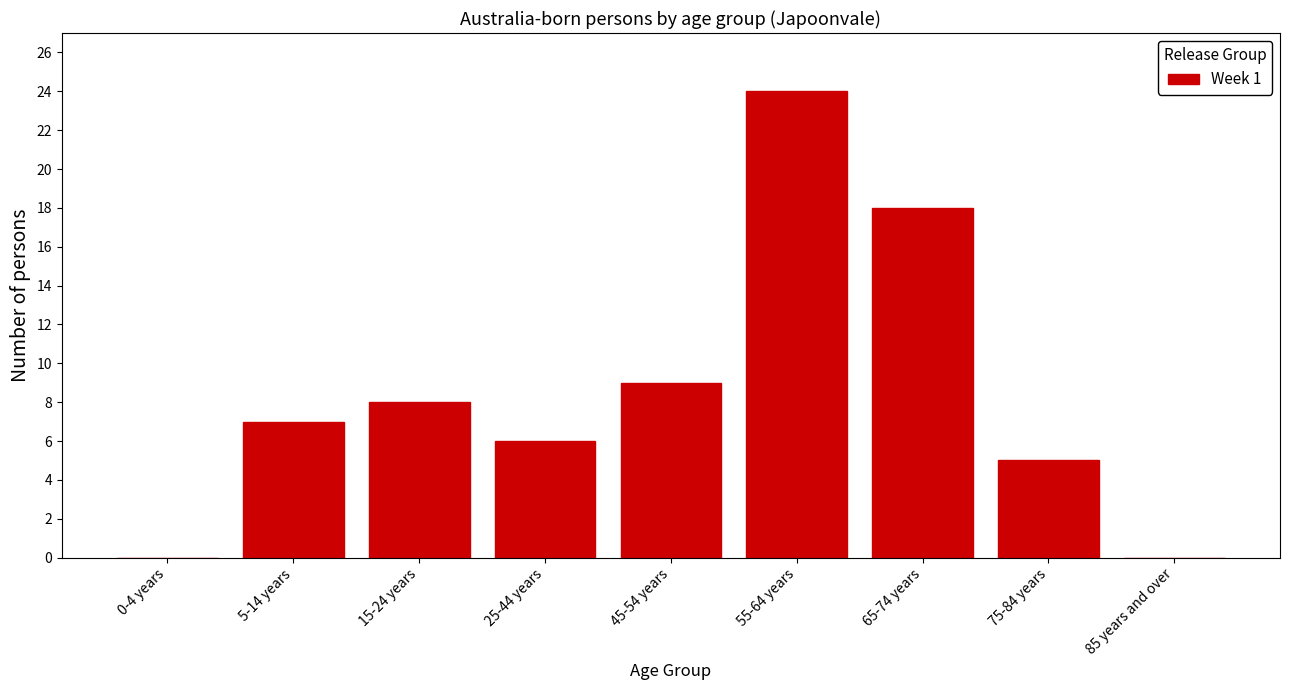

Reading right to left, transcribe all the data shown in this chart.

85 years and over=0	75-84 years=5	65-74 years=18	55-64 years=24	45-54 years=9	25-44 years=6	15-24 years=8	5-14 years=7	0-4 years=0